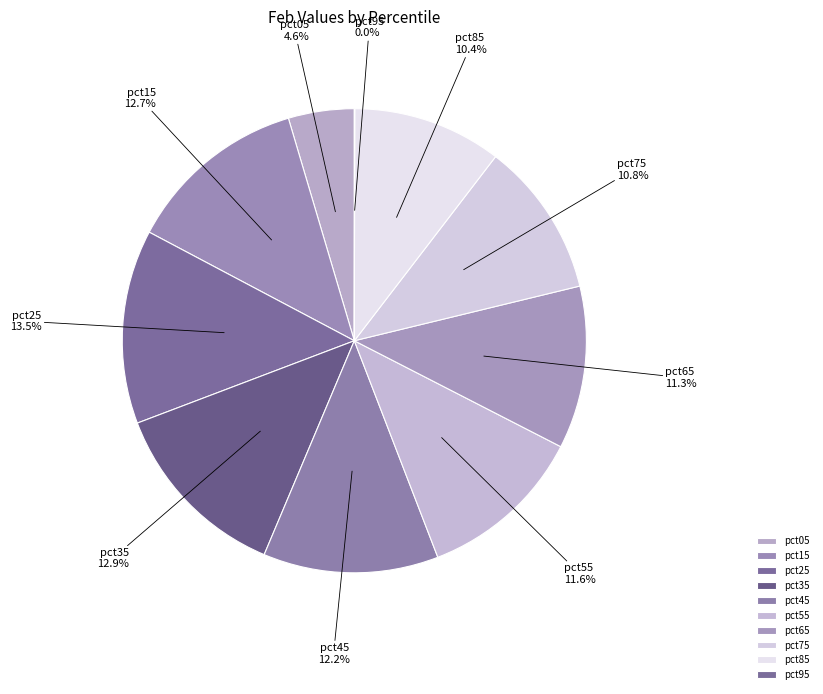

To the nearest percent, what is the difference between the pct45 and pct05 slice percentages?

8%